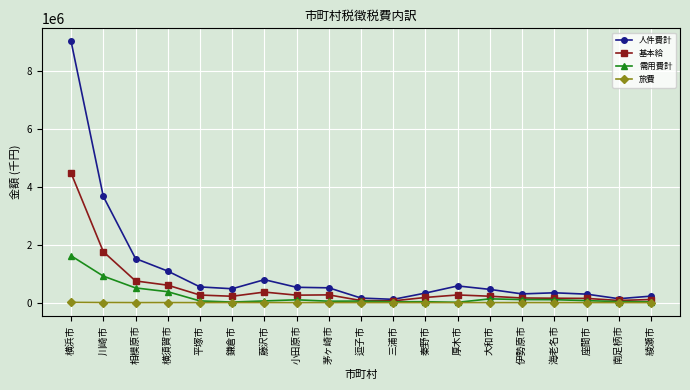

What is the difference between the highest and lowest values at 相模原市?

1520627